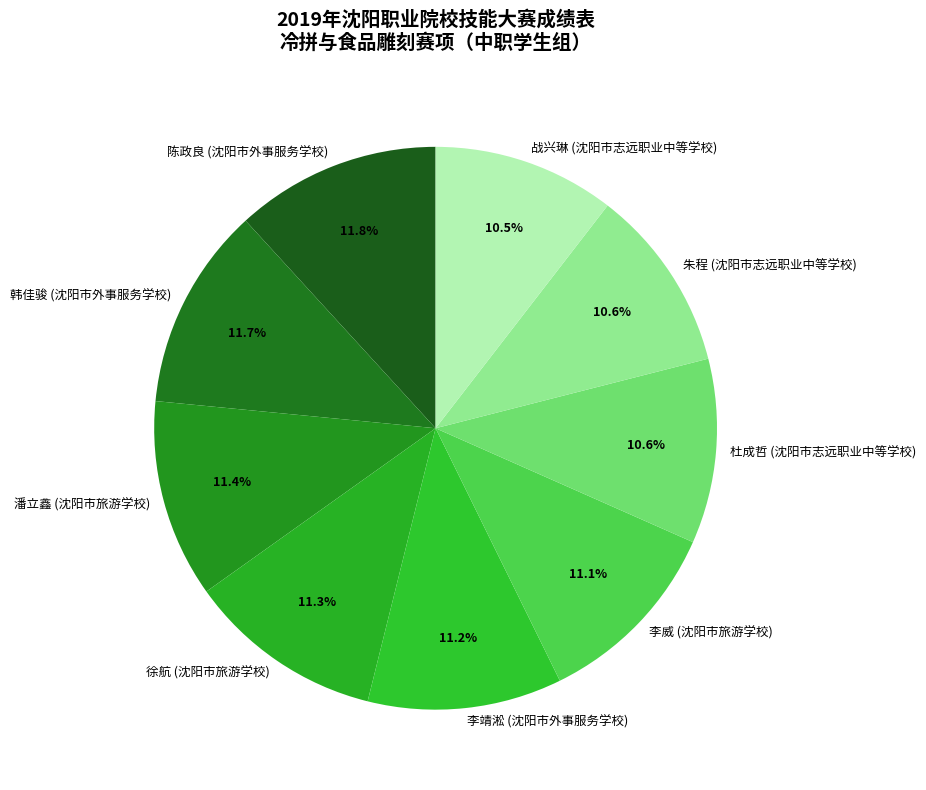

To the nearest percent, what is the difference between the 朱程 (沈阳市志远职业中等学校) and 李靖淞 (沈阳市外事服务学校) slice percentages?

1%